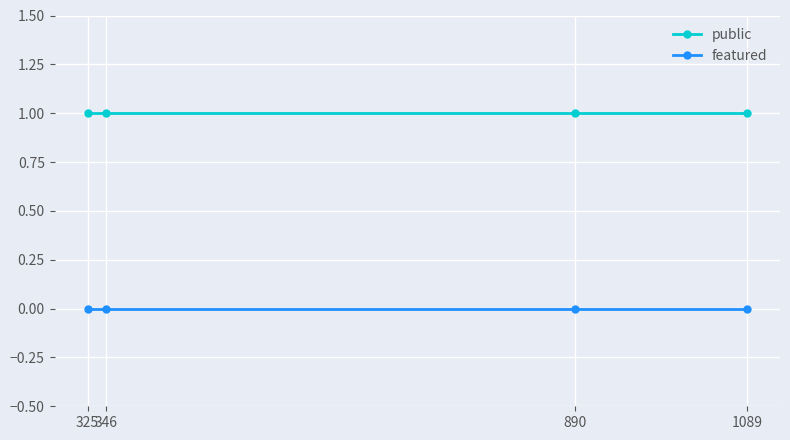

Rank the categories by featured value from highest to lowest.

1089, 890, 346, 325